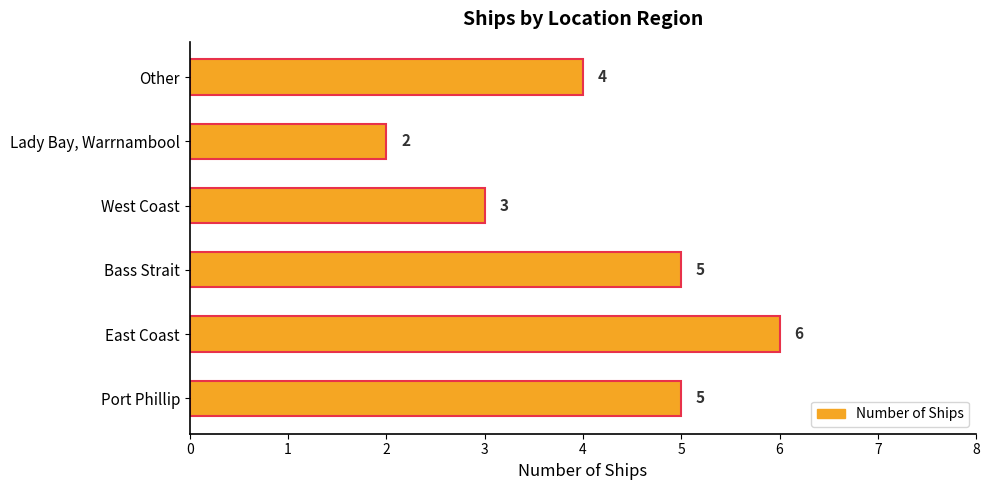

The value at West Coast is 3. True or false?

True